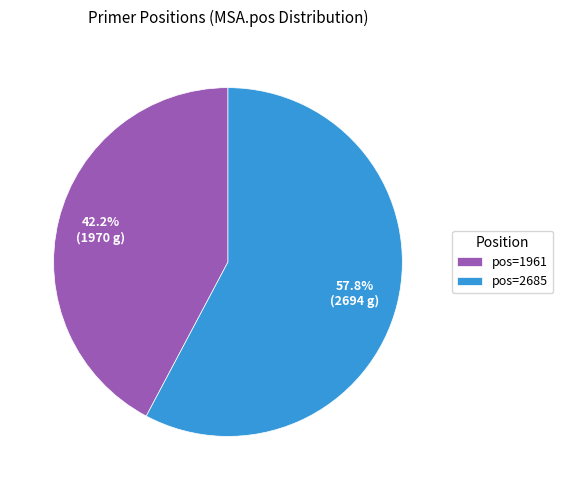

Rank the categories by value from highest to lowest.

pos=2685, pos=1961